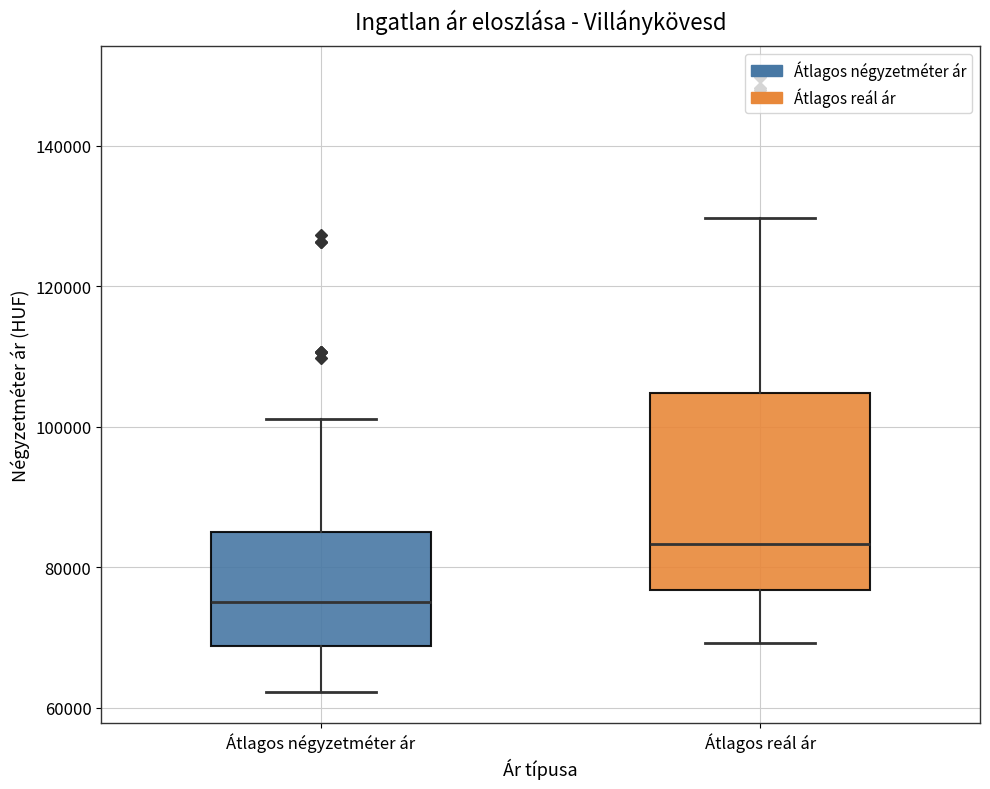

Which box's median line is the lowest?

Átlagos négyzetméter ár